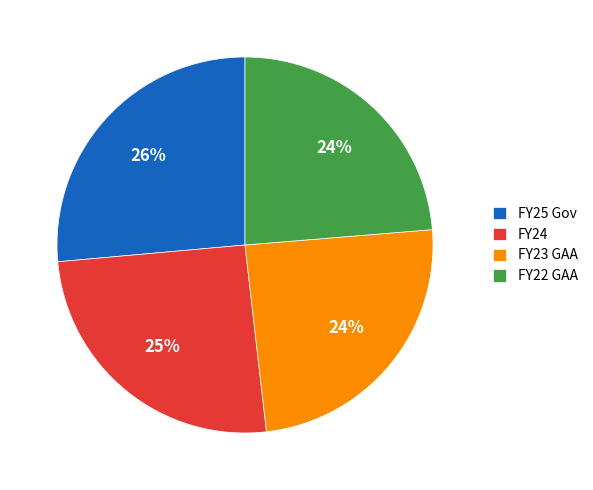

Approximately how many times larger is the value at FY25 Gov compared to FY24?

1.0